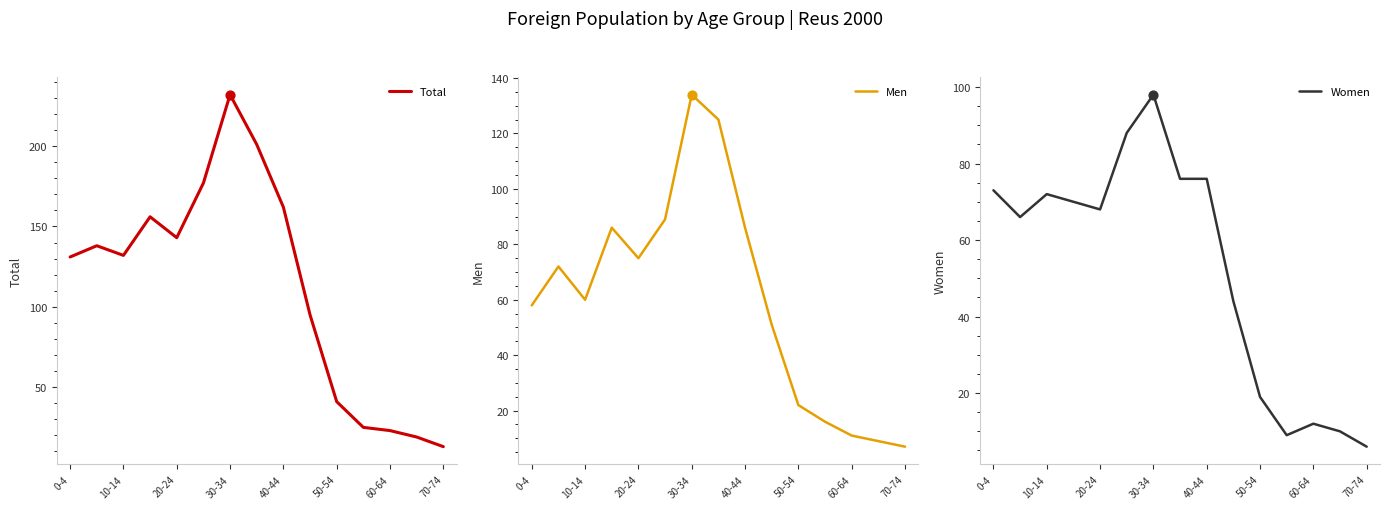

Which series has the largest total across all categories?

Total